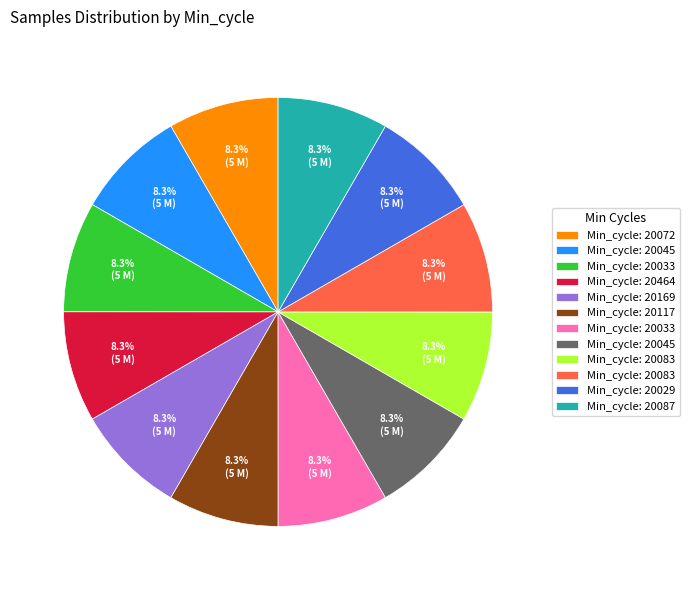

Is there a majority slice in this chart?

No